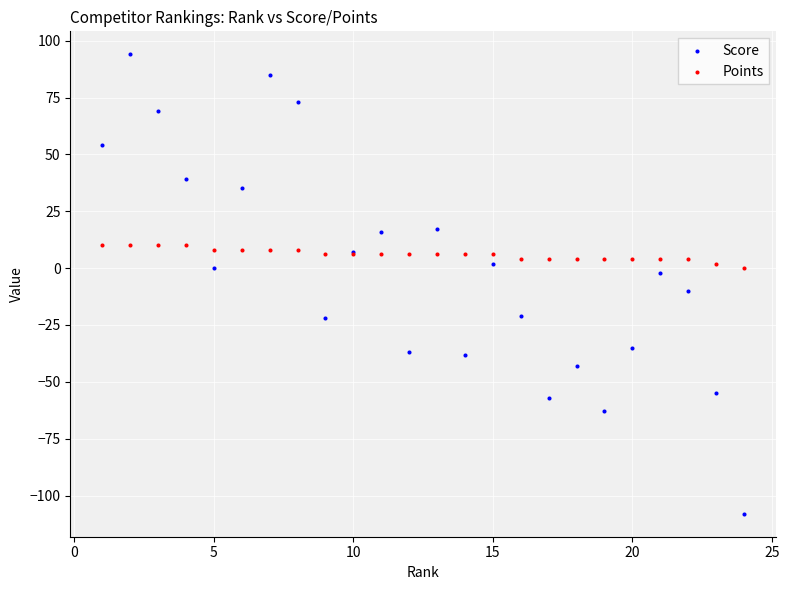

Which series has the largest Y range (max minus min)?

Score